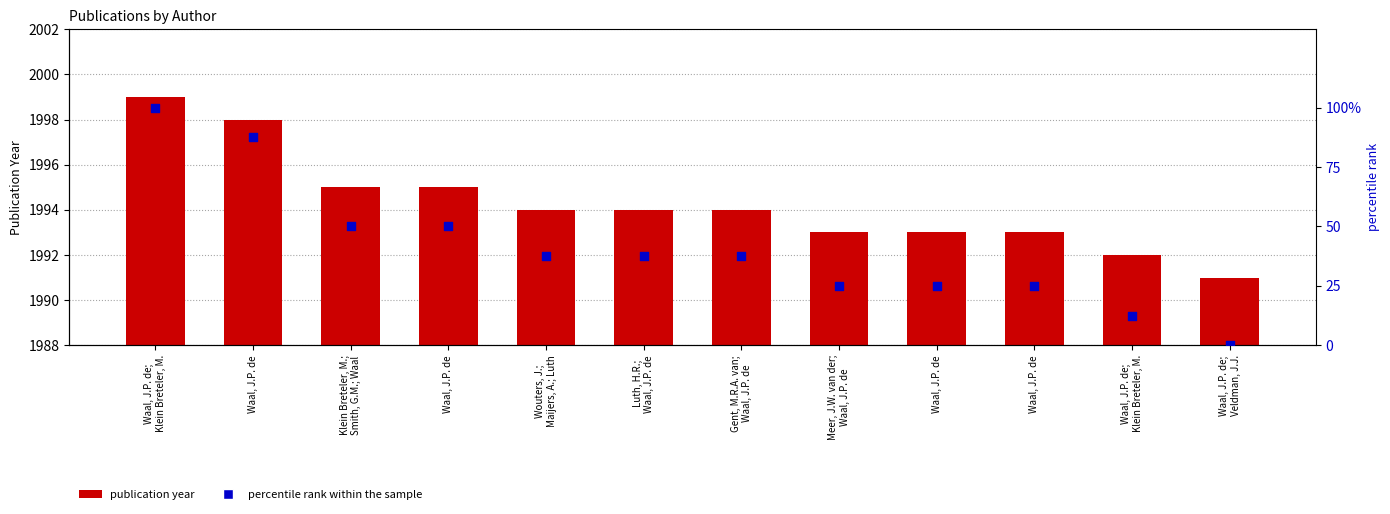

Which series has the largest total across all categories?

publication year